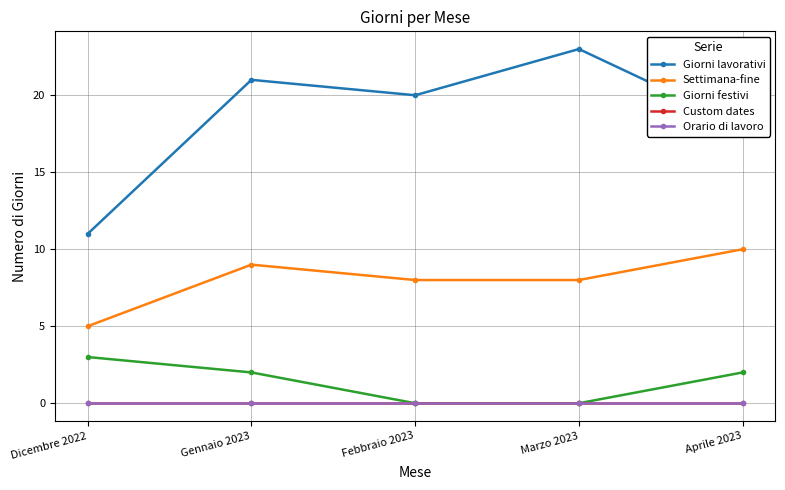

Where is Giorni lavorativi nearest to the value 17?

Aprile 2023